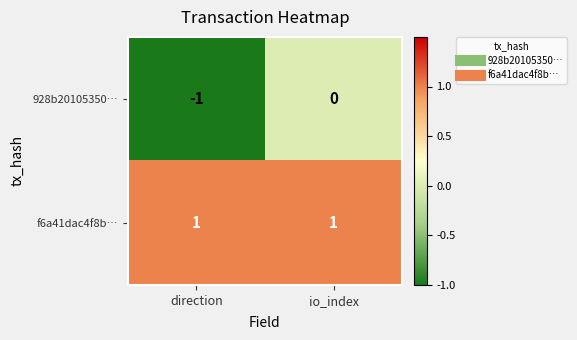

Which category has the lowest value across all series?

direction